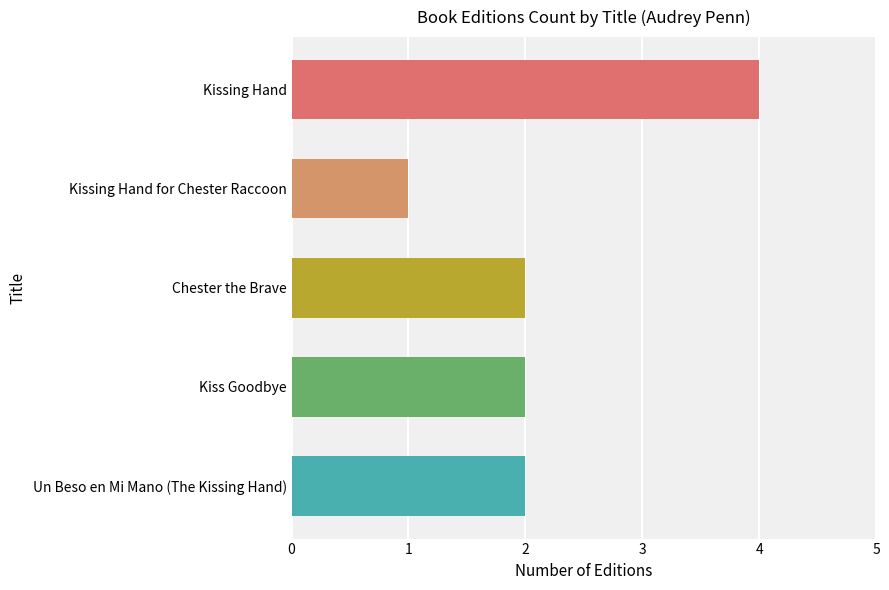

Count the values in the range 2 to 3.

3